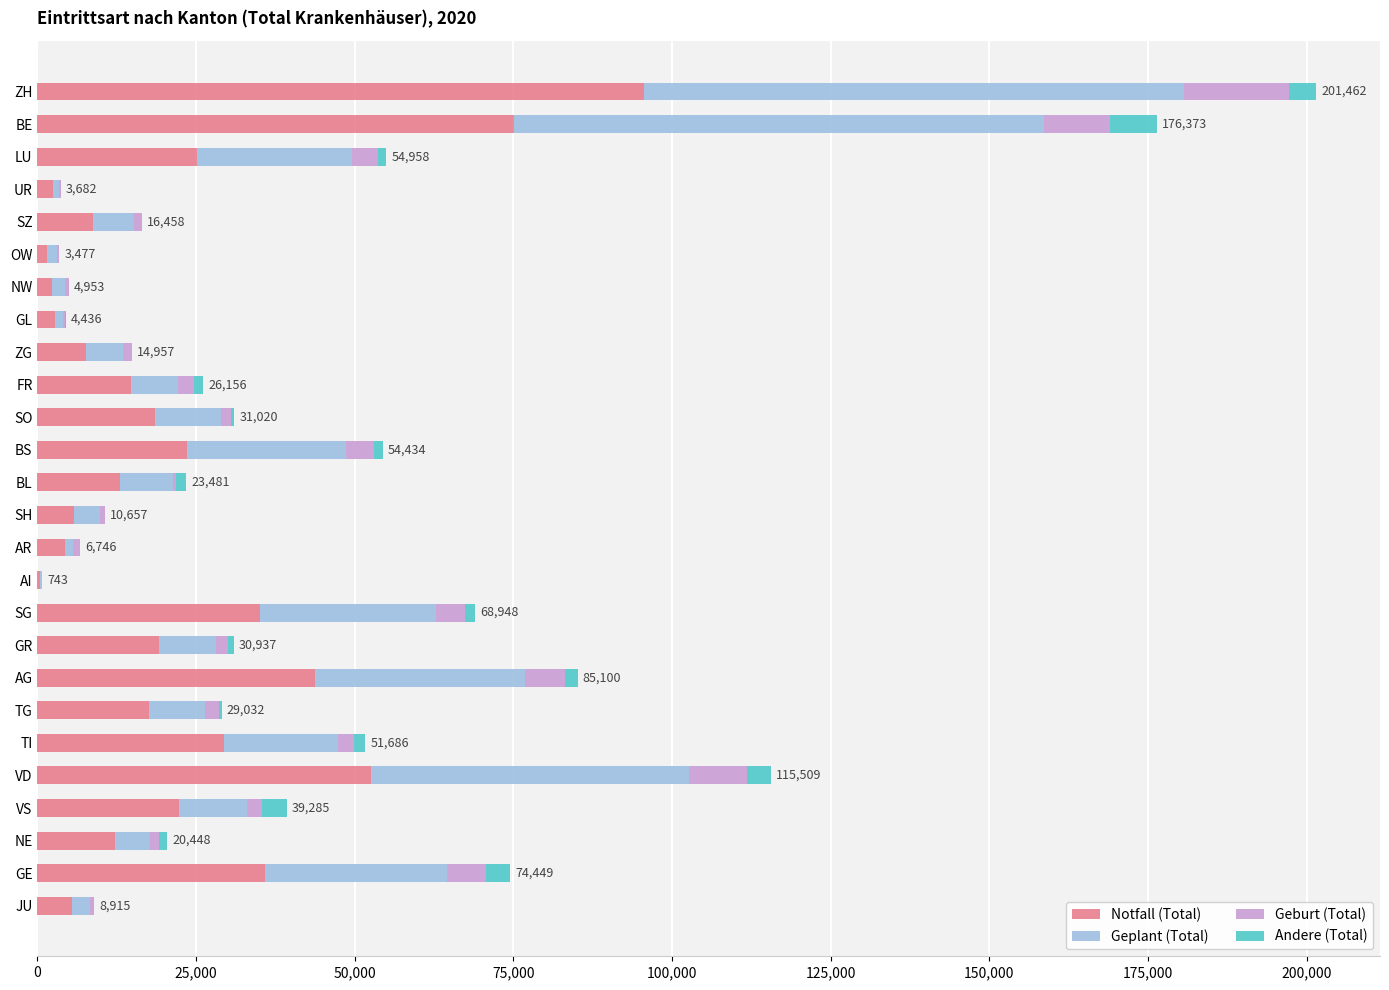

At which label does Notfall (Total) reach its peak?

ZH